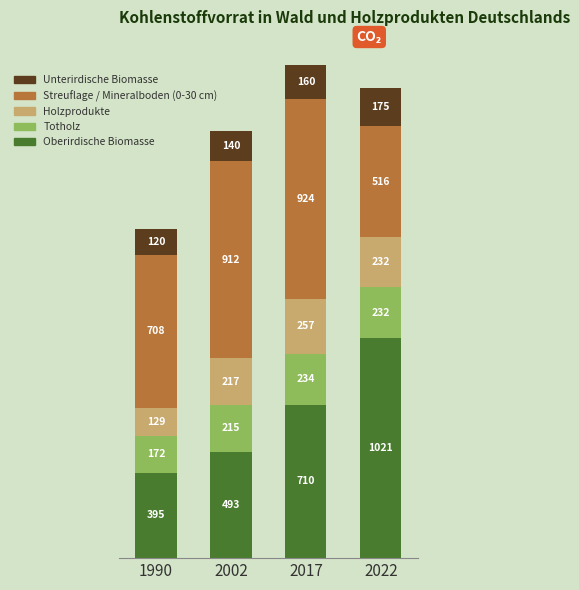

What is the total value across all series at 2022?

2176